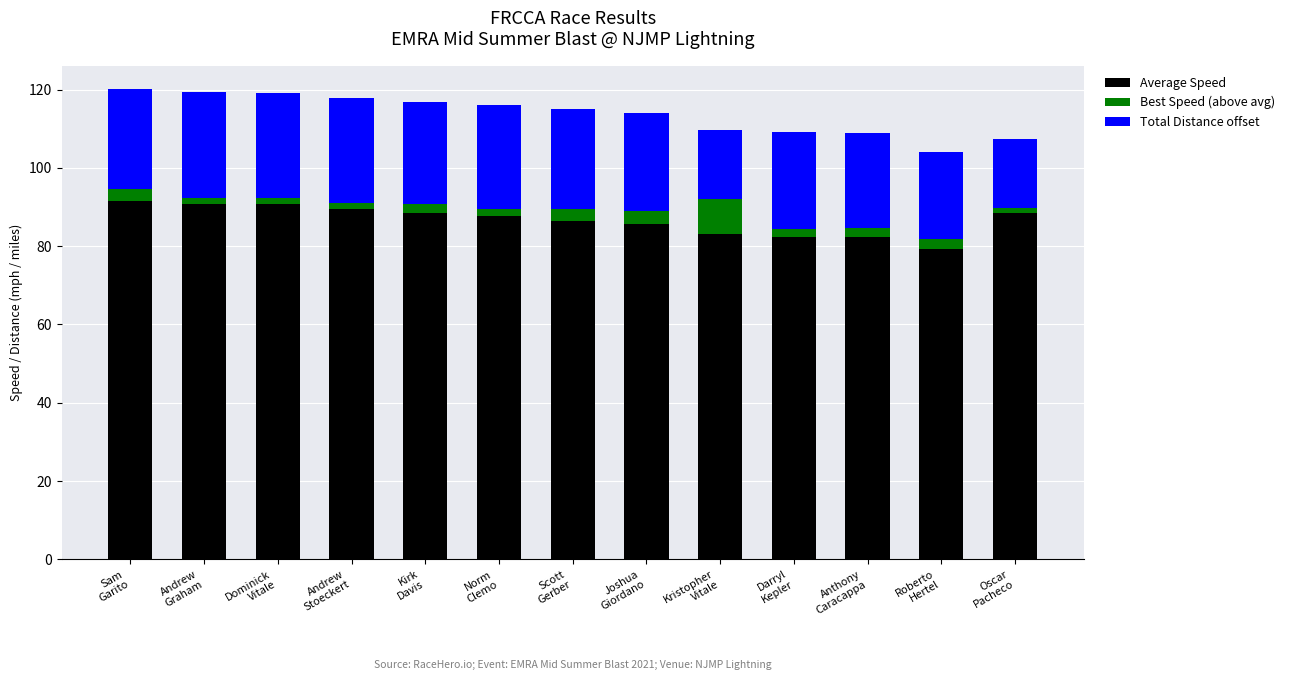

What is the sum of all Average Speed values?

1126.3